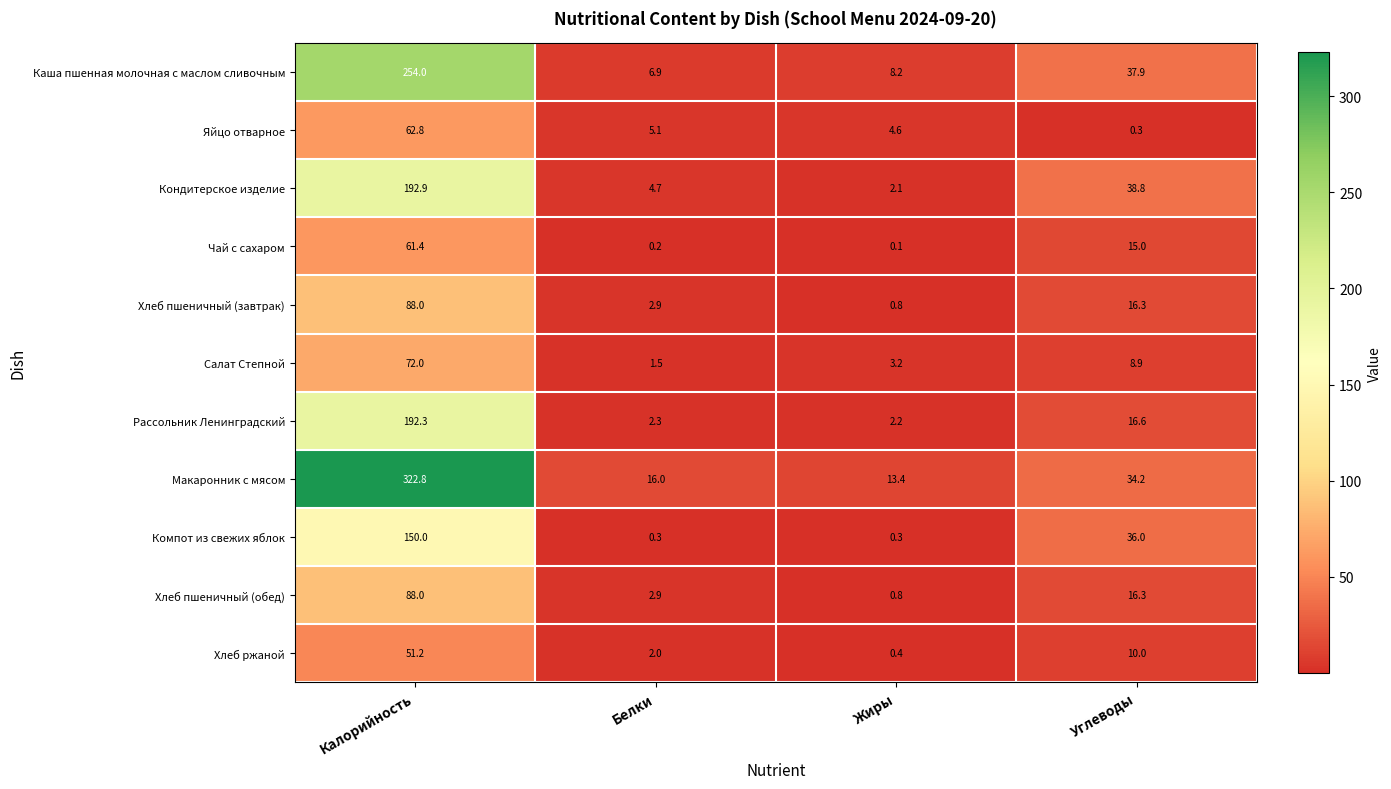

What is the sum of all Каша пшенная молочная с маслом сливочным values?

307.0